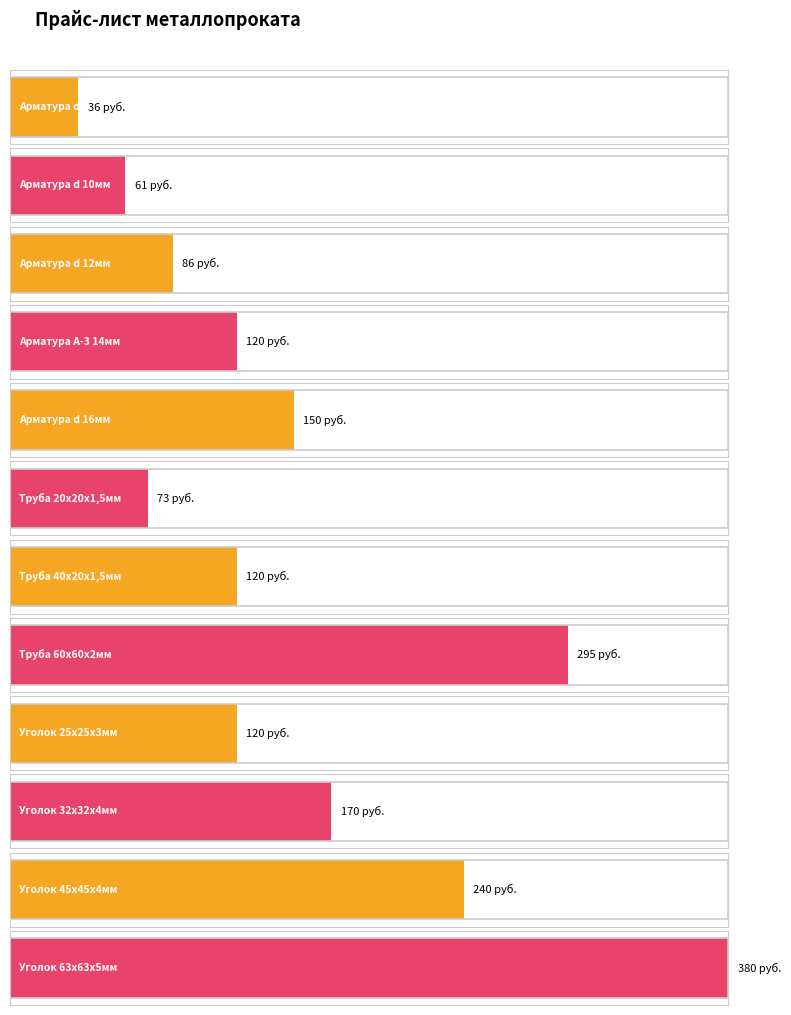

Is it true that the value at Уголок 45х45х4мм is 240?

True